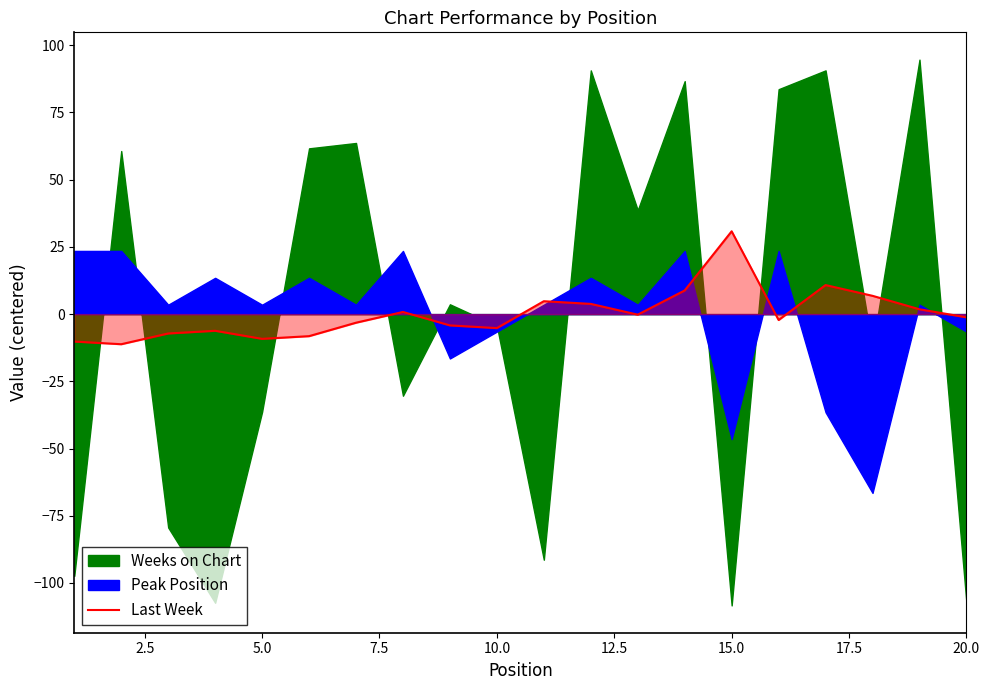

Which category has the highest value in the Last Week series?

15.0